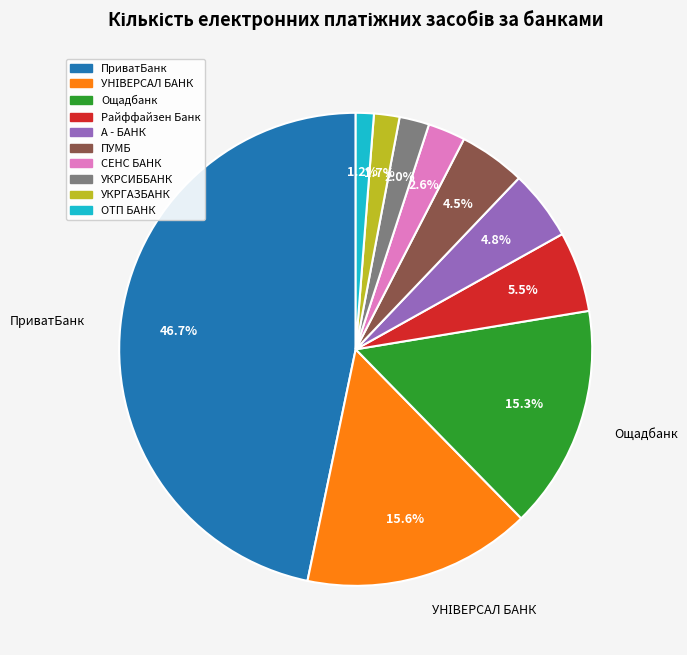

Is there any slice that represents more than half of the pie?

No